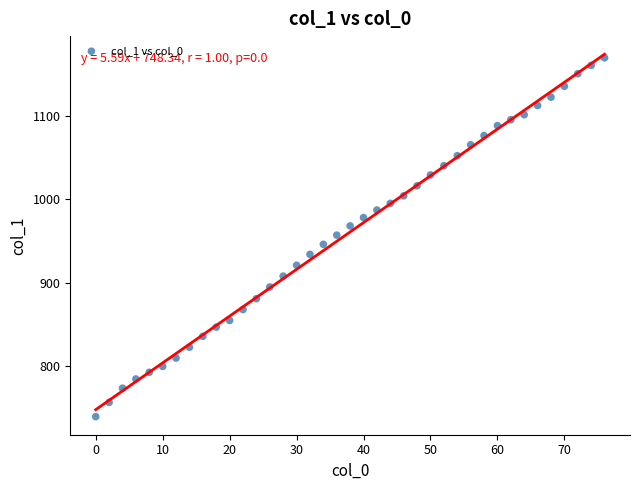

What is the range of Y values (max minus min)?

429